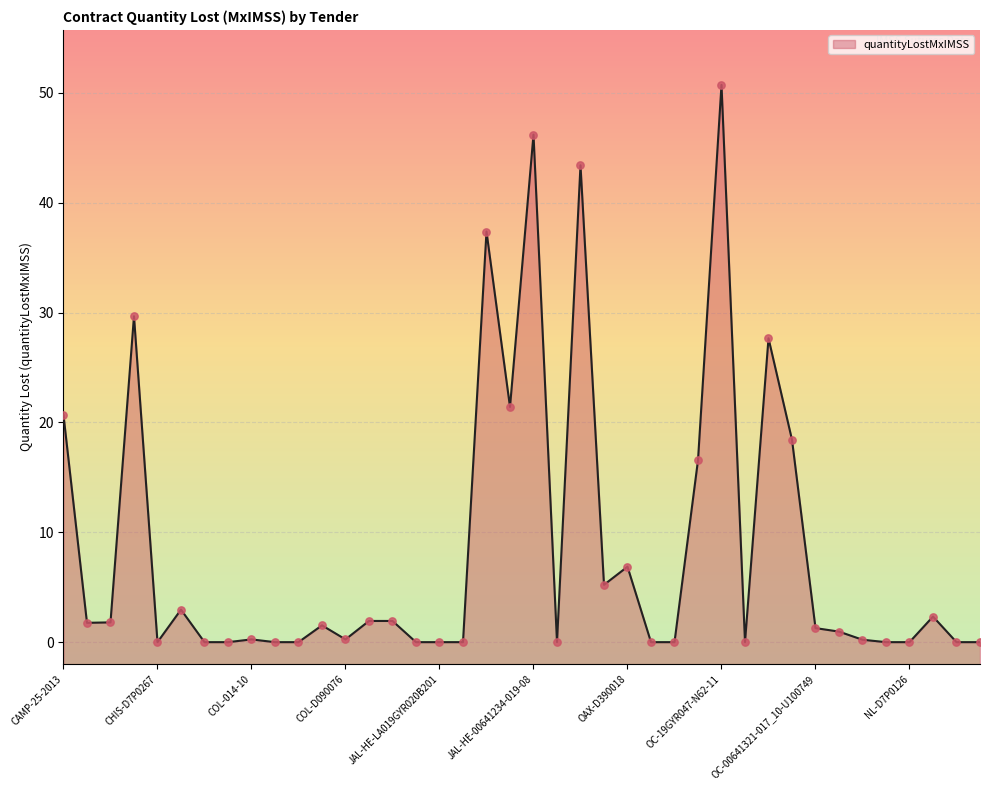

What is the ratio of the value at JAL-HE-00641234-019-08 to the value at OAX-D390018?

6.7